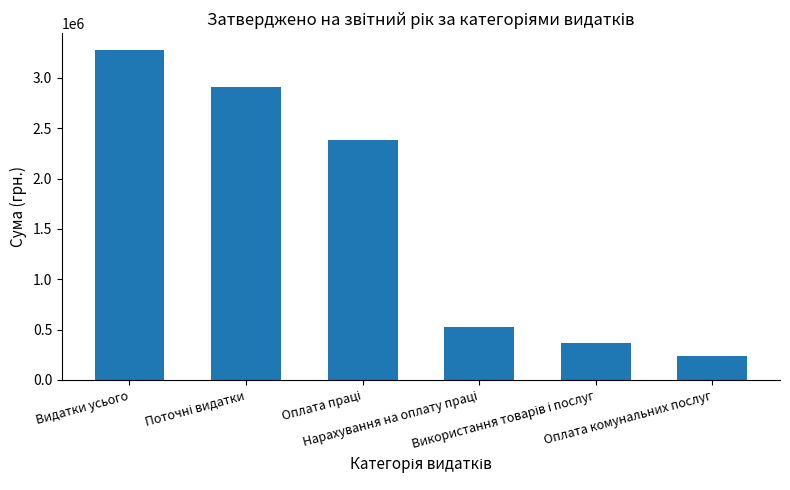

What is the value of the 4th bar from the left?

527054